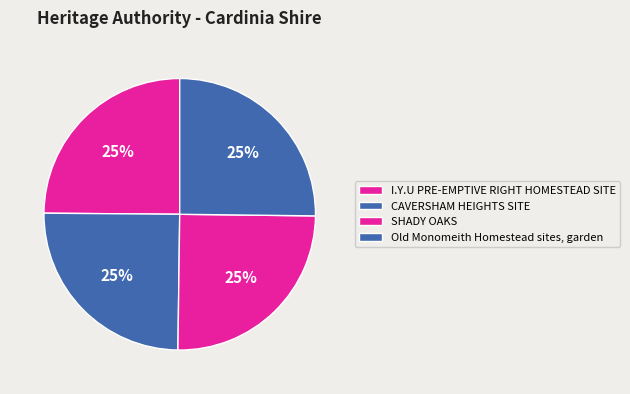

How many segments does this pie chart have?

4